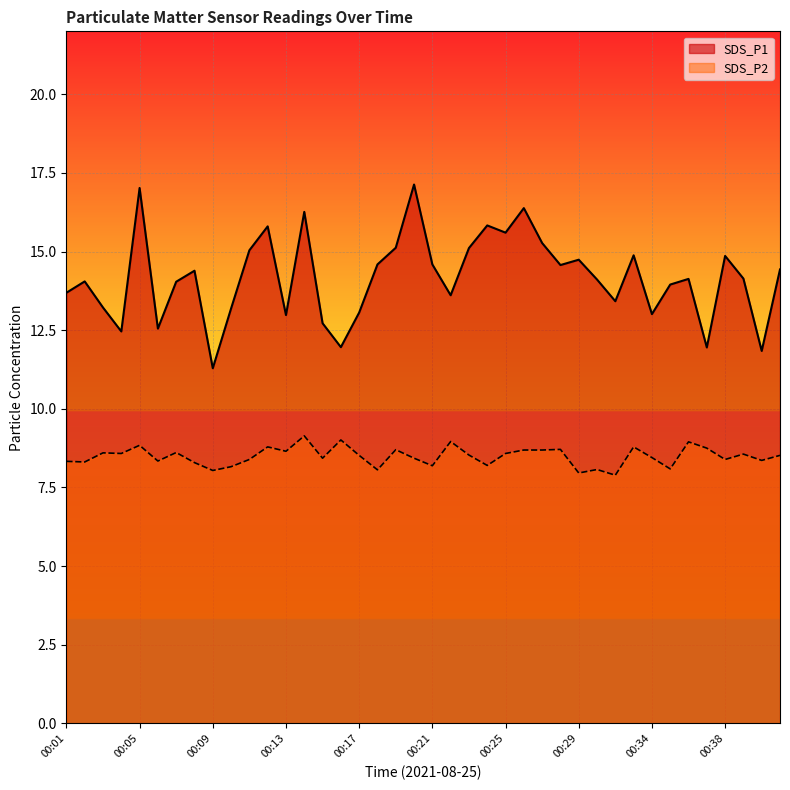

How many interior local peaks does the SDS_P2 series have?

13